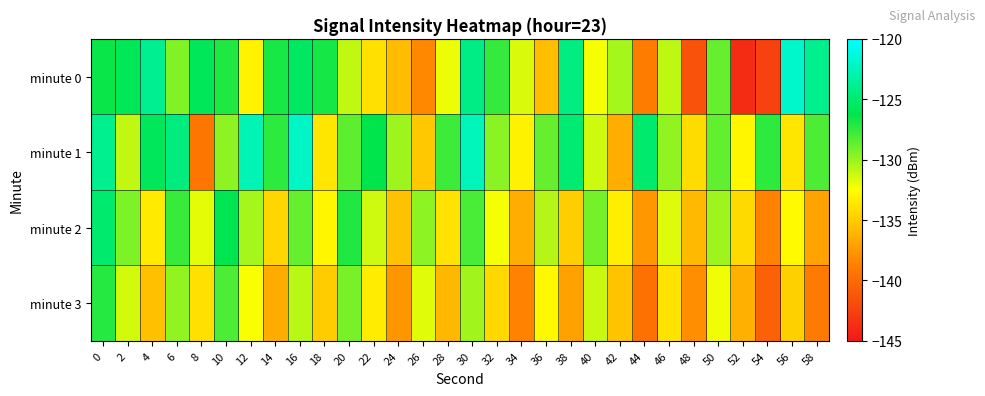

How many categories are shown in the chart?

30